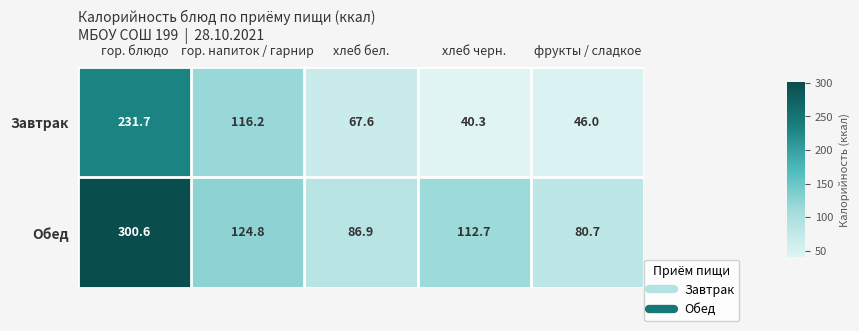

True or false: Завтрак has a value of 40.3 at хлеб черн..

True